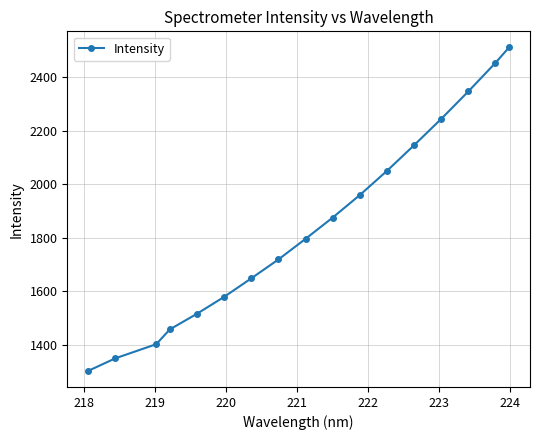

What is the value of the 11th point from the left?

1959.6